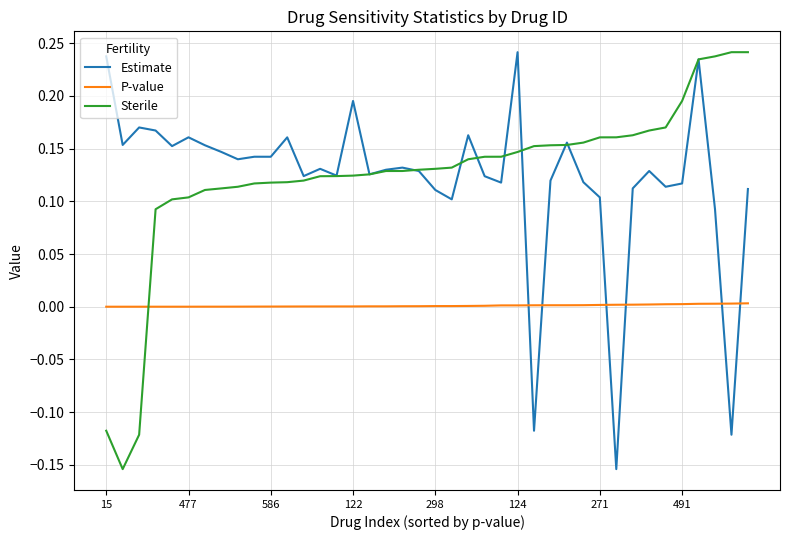

True or false: P-value and Sterile cross at least once.

True